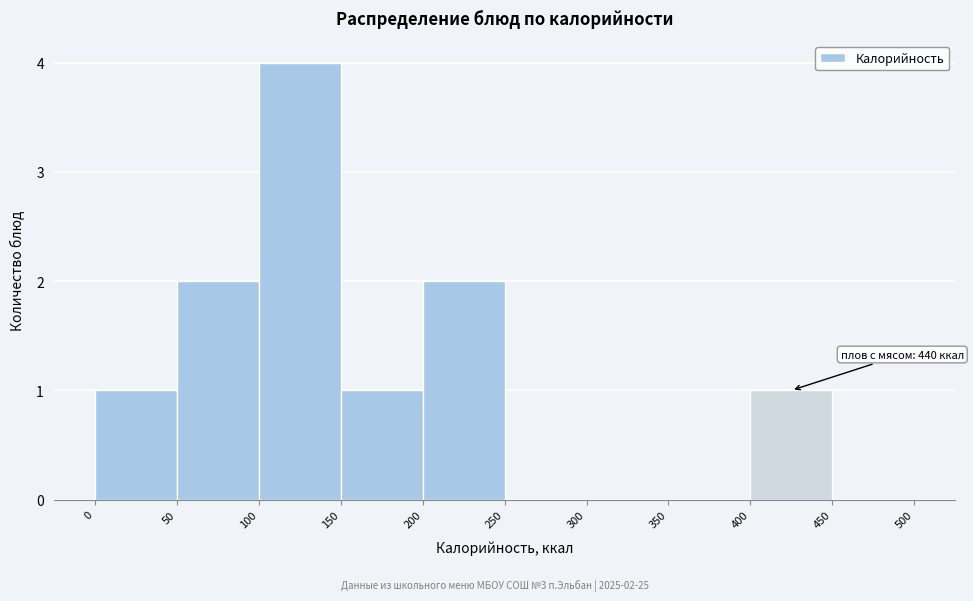

Over which range of the x-axis is the bar tallest?

100 to 150